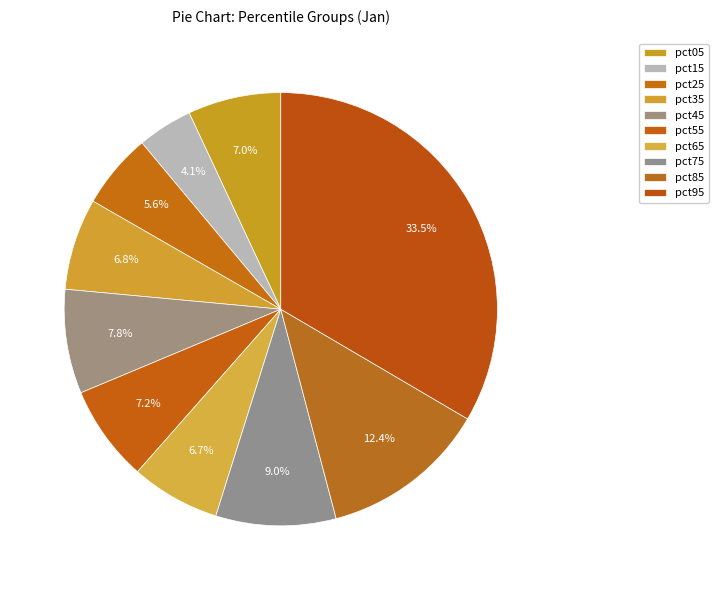

How many slices are in this pie chart?

10